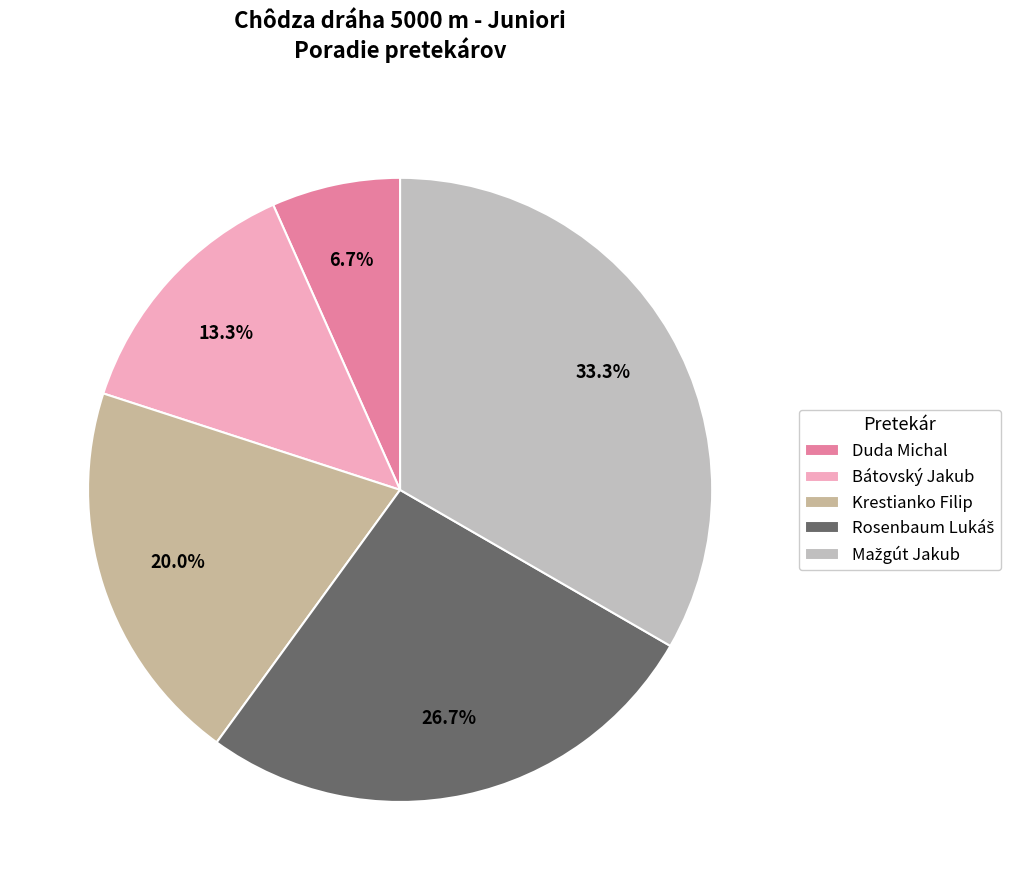

True or false: Mažgút Jakub accounts for 19% of the total.

False